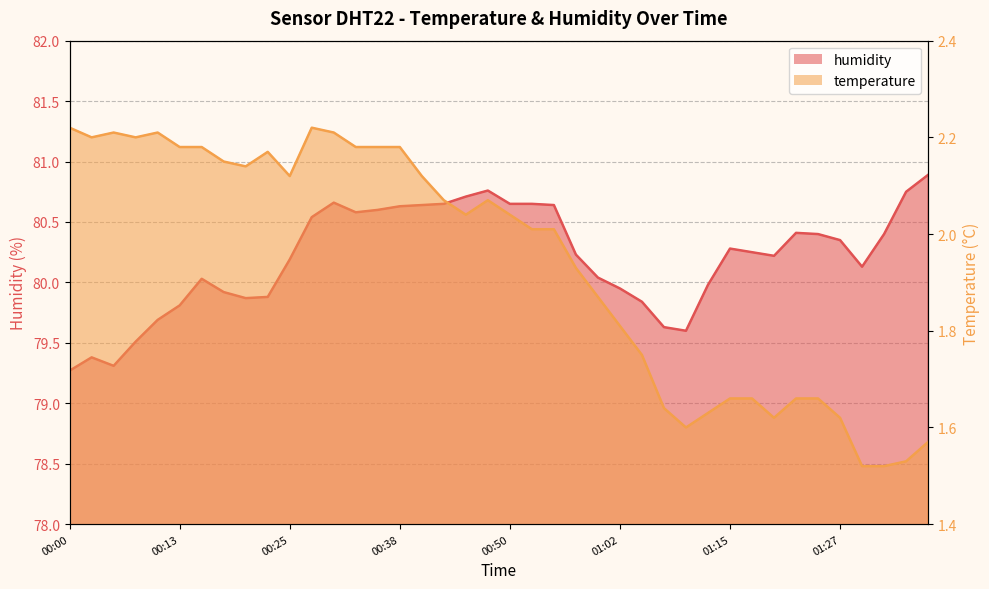

What value does the humidity series have at 00:50?

80.7